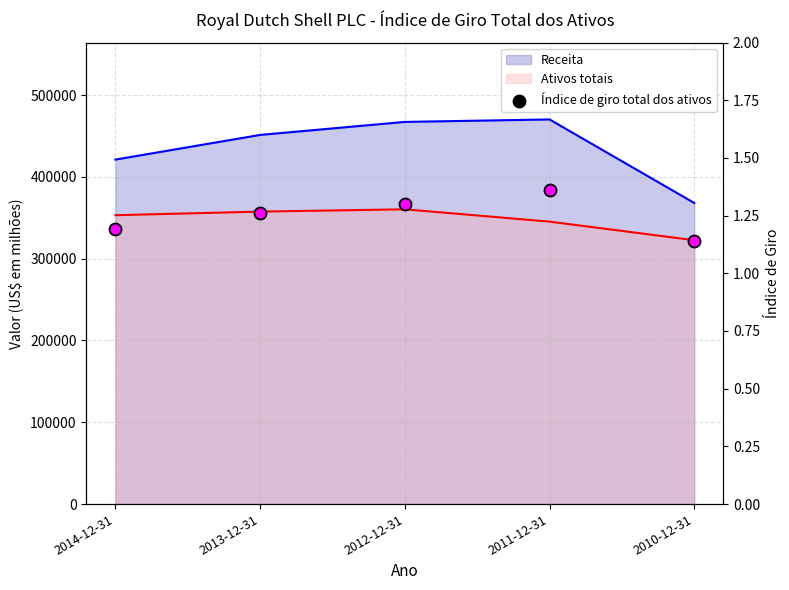

What is the change in value from 2012-12-31 to 2010-12-31?

-0.2